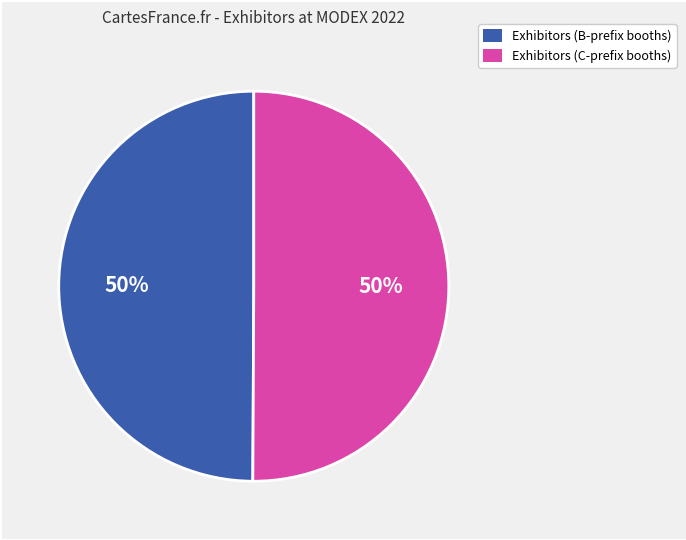

To the nearest percent, what is the average slice percentage?

50%